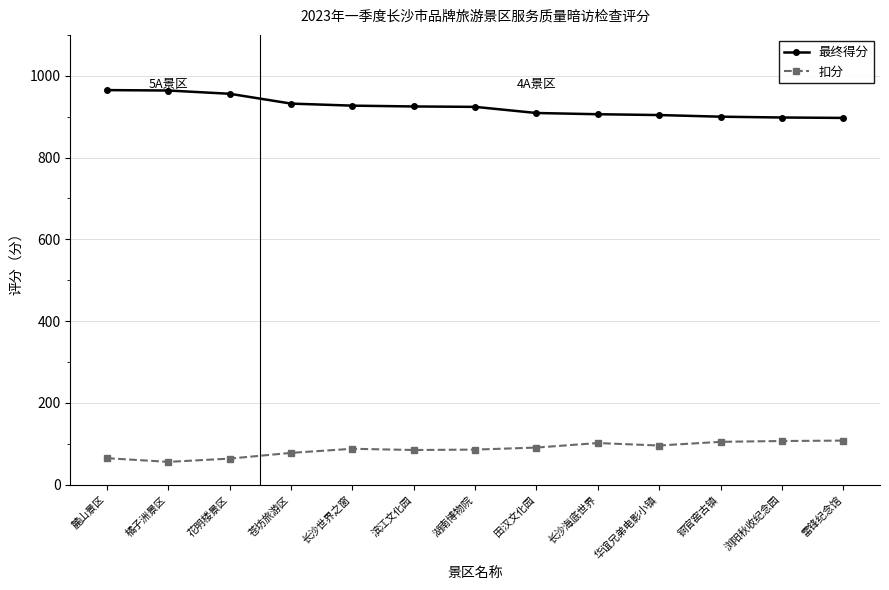

What is the label of the 10th point from the left?

华谊兄弟电影小镇